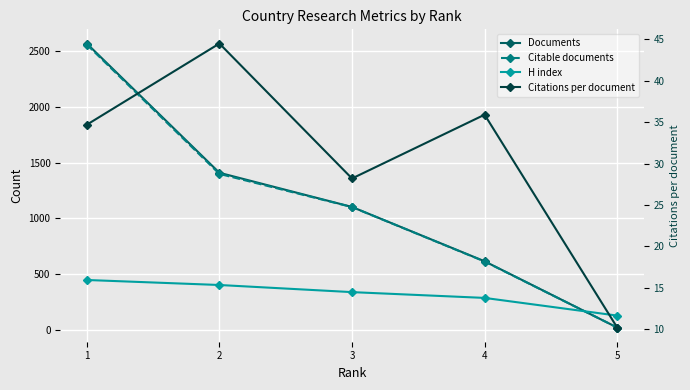

How many Documents values are between 614 and 1409?

3